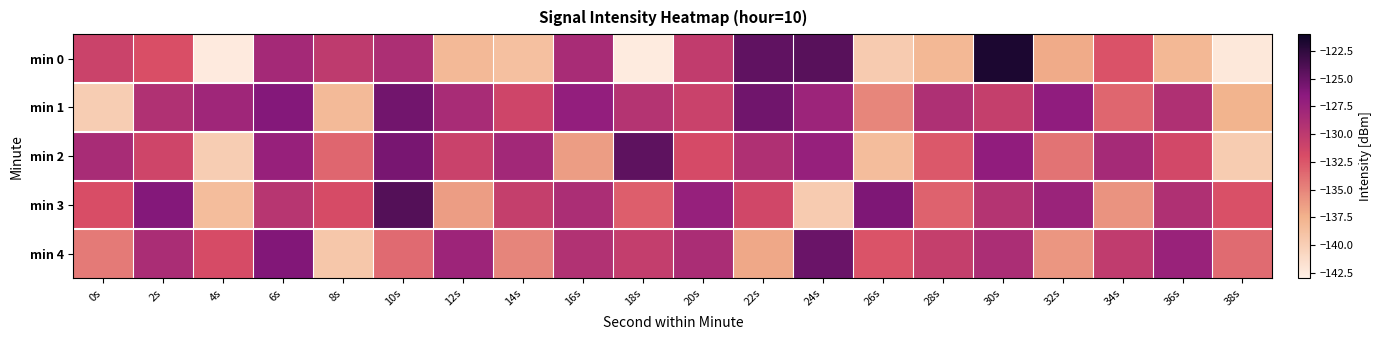

Between 6s and 4s, which is larger?

6s